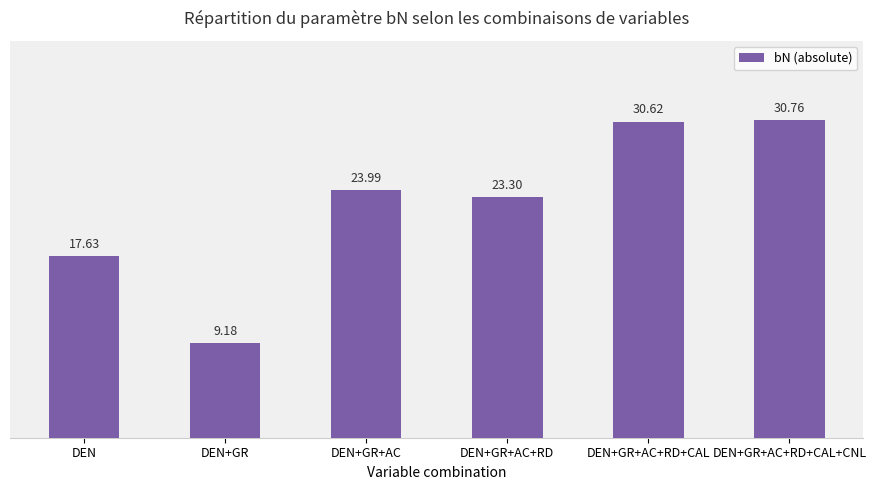

Does the chart contain any negative values?

No